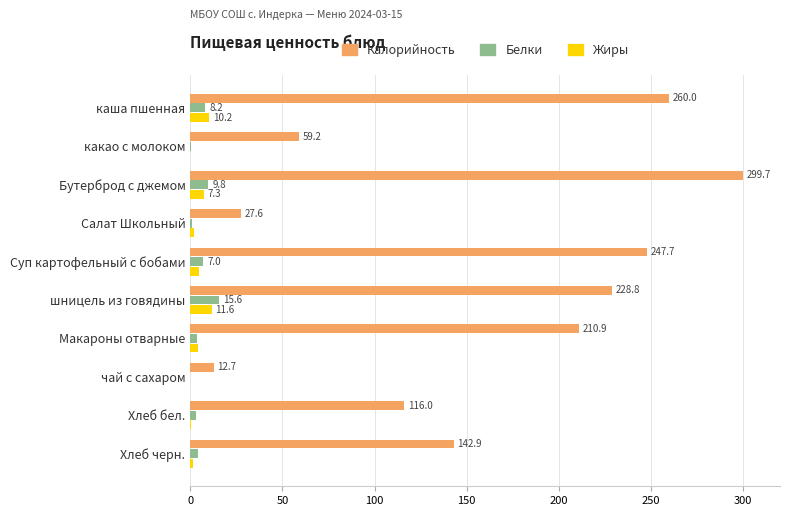

Which series has the largest total across all categories?

Калорийность